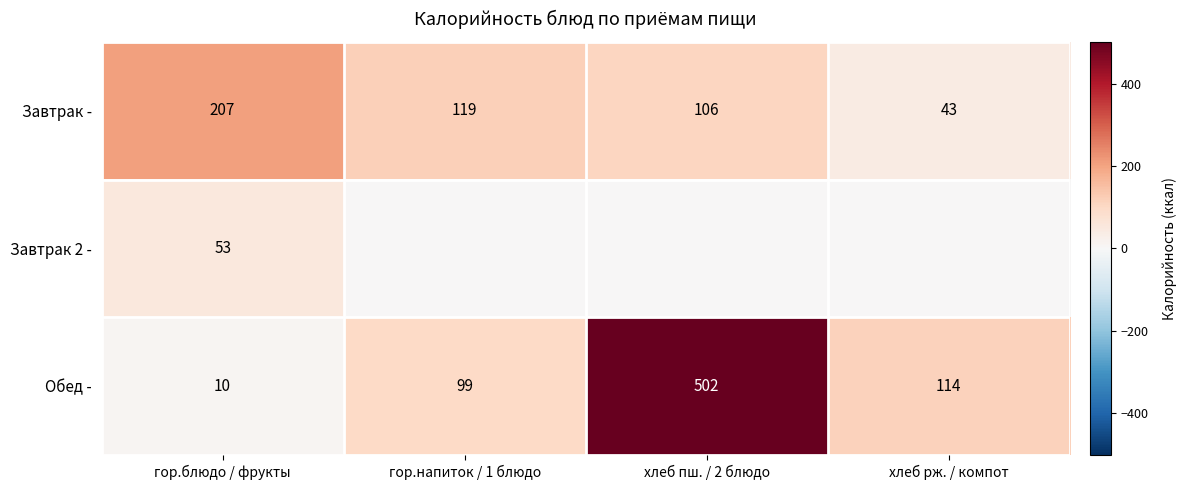

What is the sum of the Обед - values at гор.напиток / 1 блюдо and хлеб пш. / 2 блюдо?

601